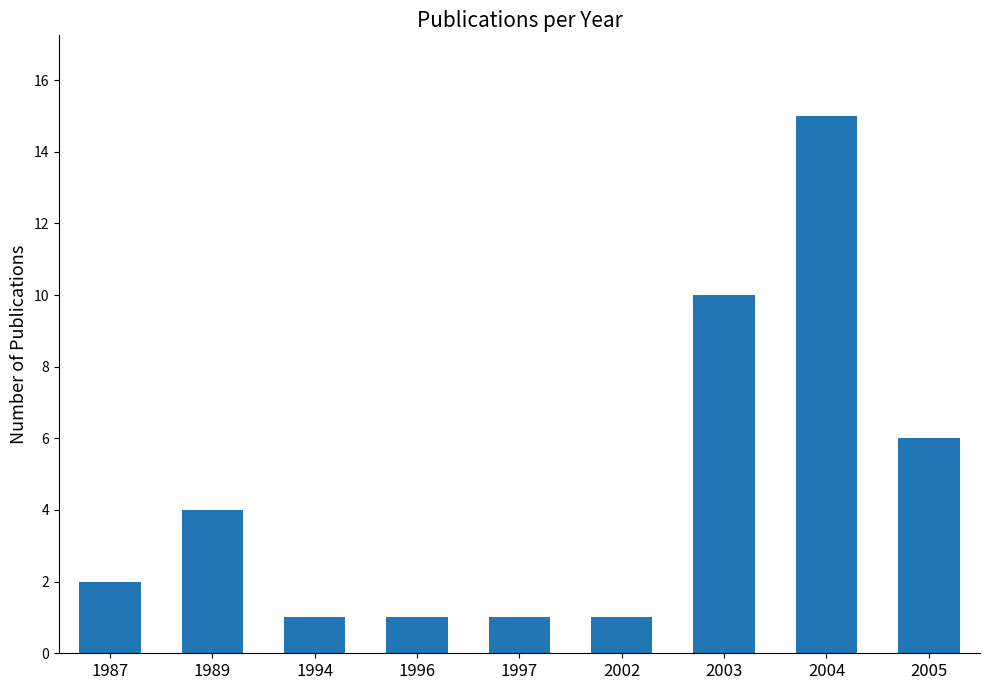

True or false: the data shows 27 at 2004.

False